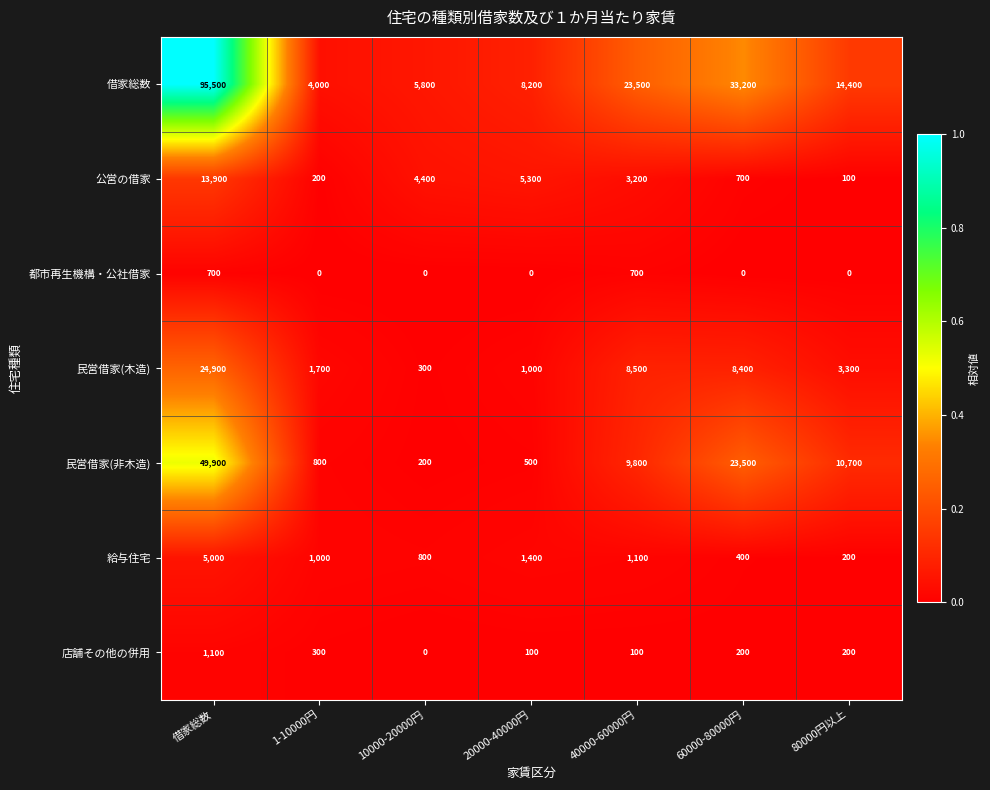

Count the number of data series in this chart.

7